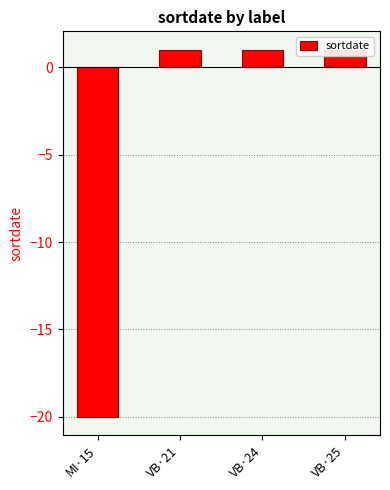

The chart shows a value of 1 at VB·25. True or false?

True